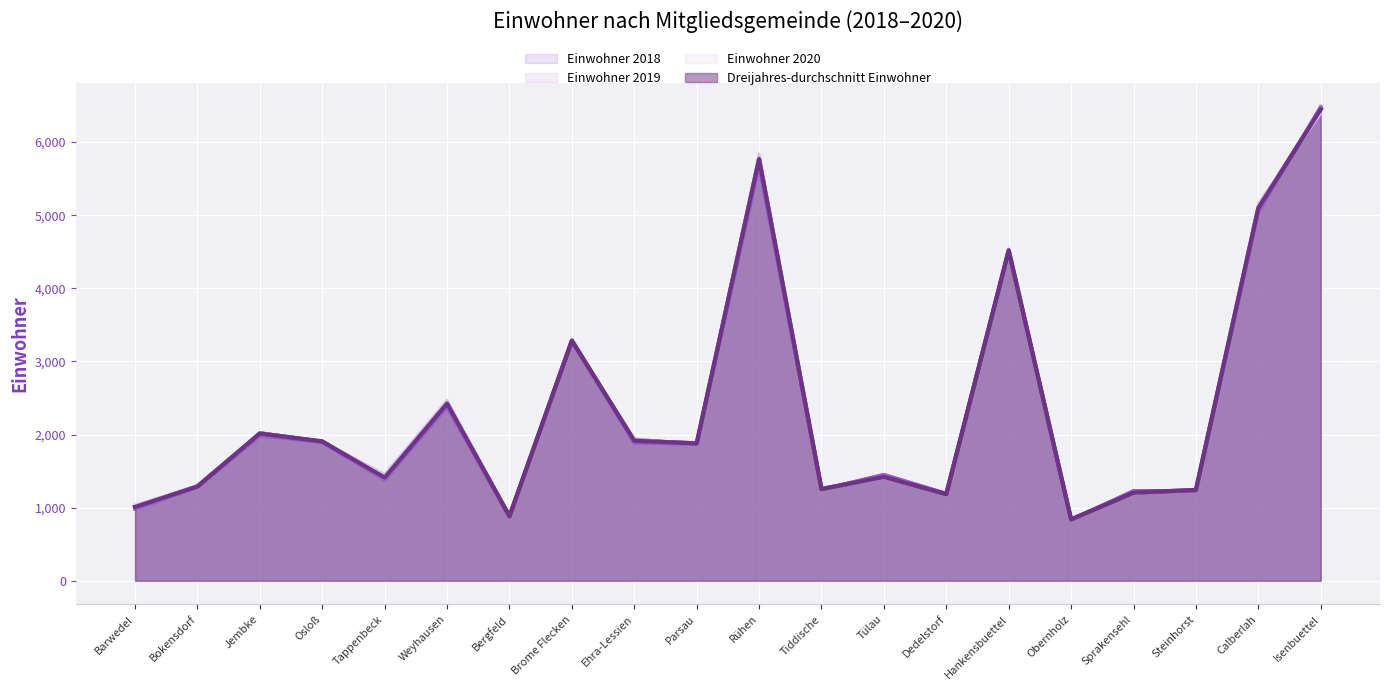

Rank the categories by Einwohner 2020 value from lowest to highest.

Obernholz, Bergfeld, Barwedel, Dedelstorf, Sprakensehl, Steinhorst, Tiddische, Bokensdorf, Tülau, Tappenbeck, Parsau, Osloß, Ehra-Lessien, Jembke, Weyhausen, Brome Flecken, Hankensbuettel, Calberlah, Rühen, Isenbuettel